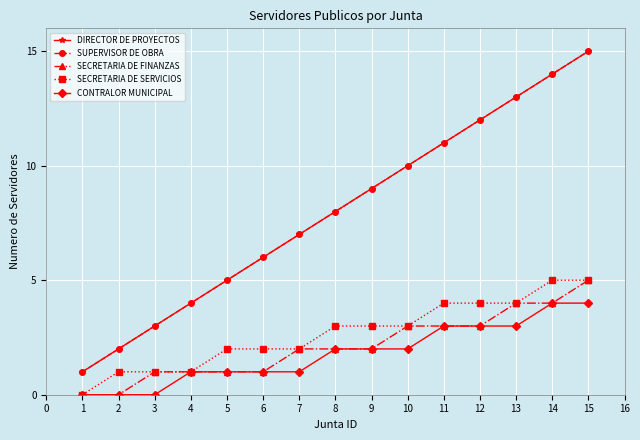

What are all the series names shown in the legend?

DIRECTOR DE PROYECTOS, SUPERVISOR DE OBRA, SECRETARIA DE FINANZAS, SECRETARIA DE SERVICIOS, CONTRALOR MUNICIPAL